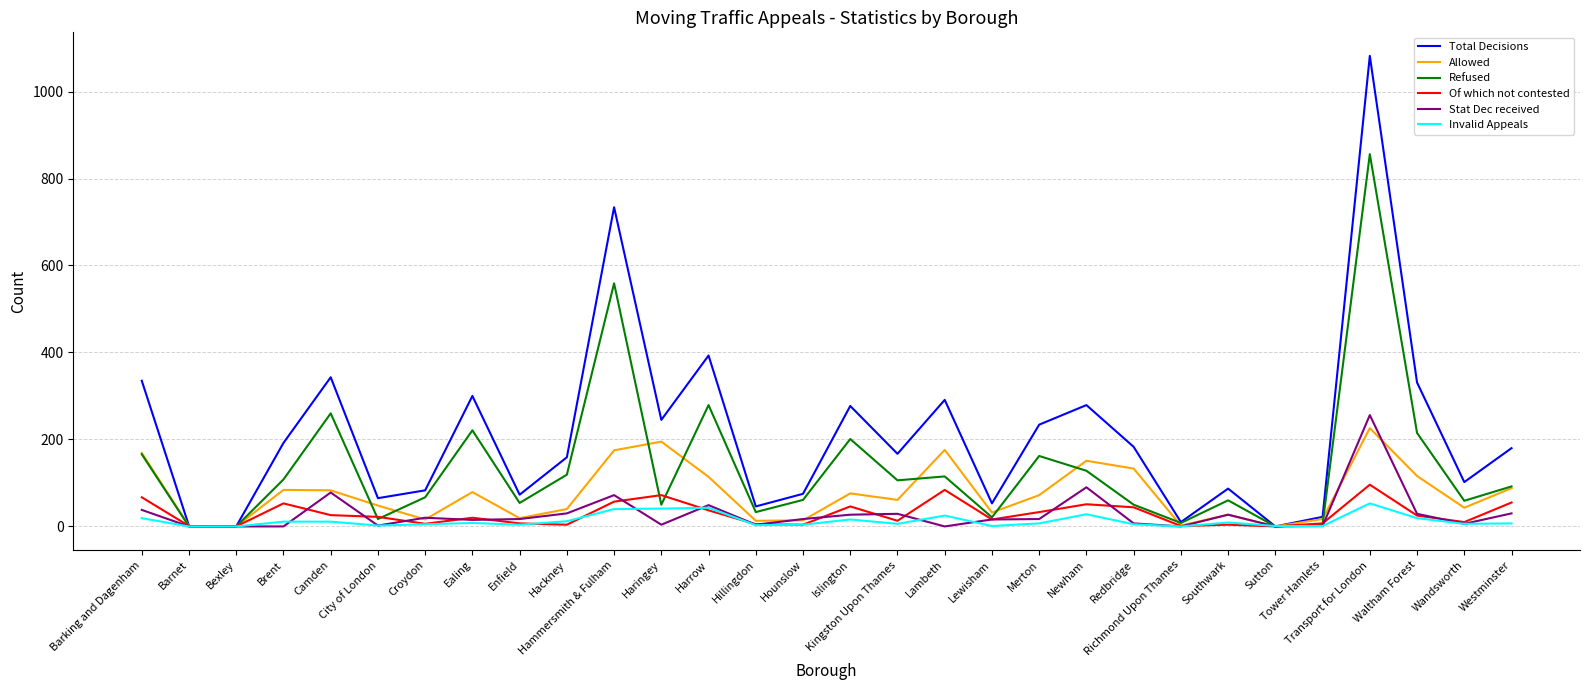

What are all the series names shown in the legend?

Total Decisions, Allowed, Refused, Of which not contested, Stat Dec received, Invalid Appeals